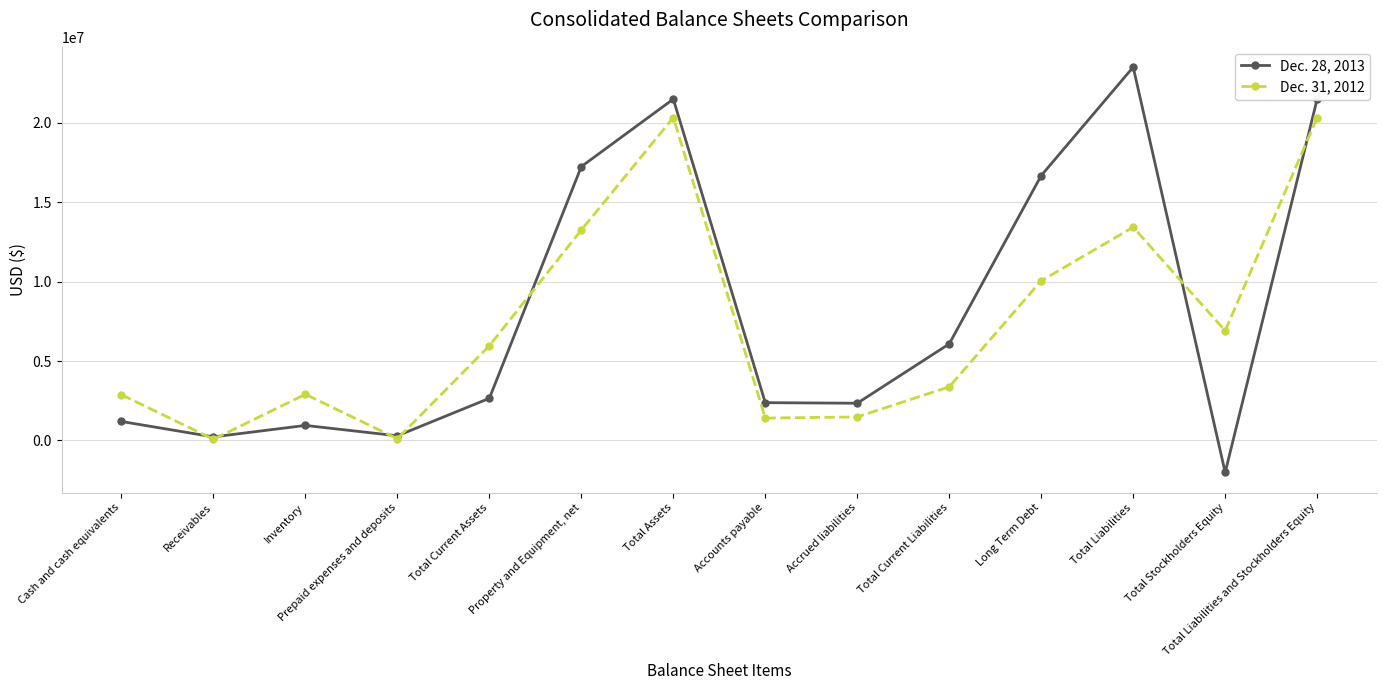

True or false: Dec. 31, 2012 has a value of 1702931 at Cash and cash equivalents.

False